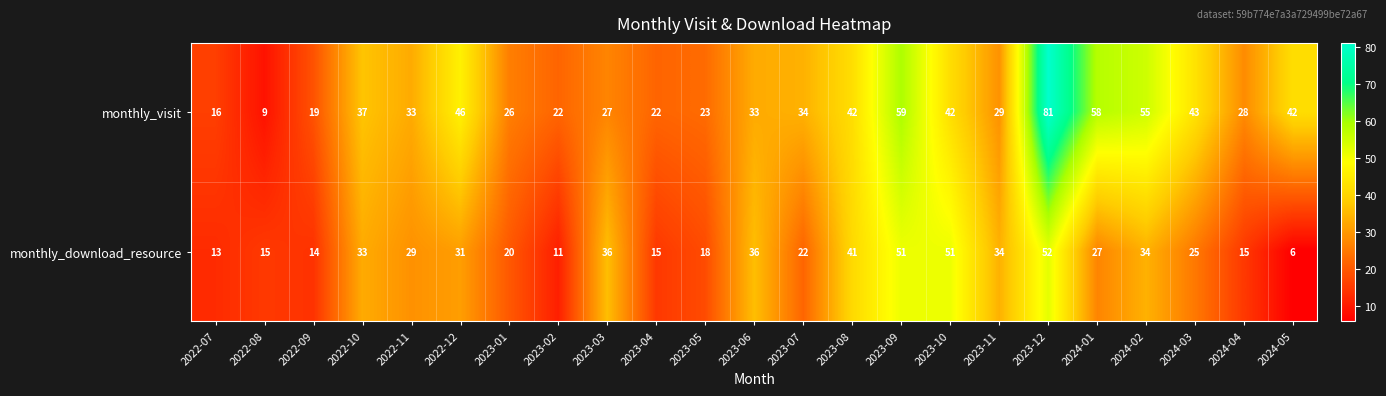

How many categories are shown in the chart?

23